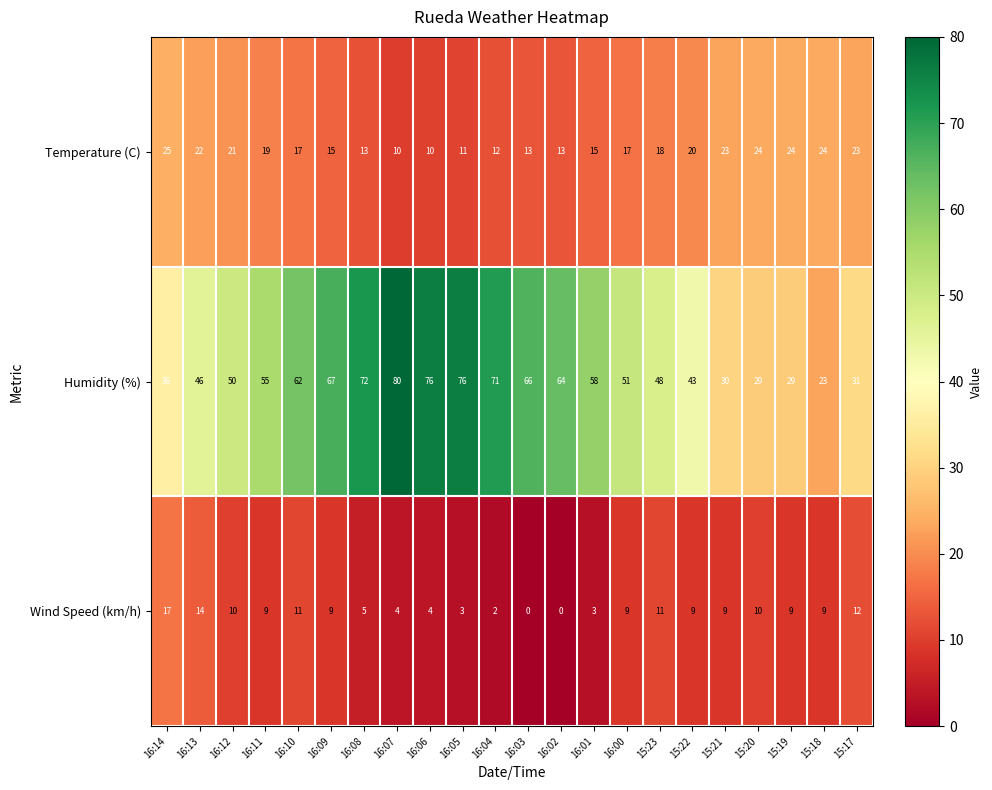

At which label does Humidity (%) reach its peak?

16:07